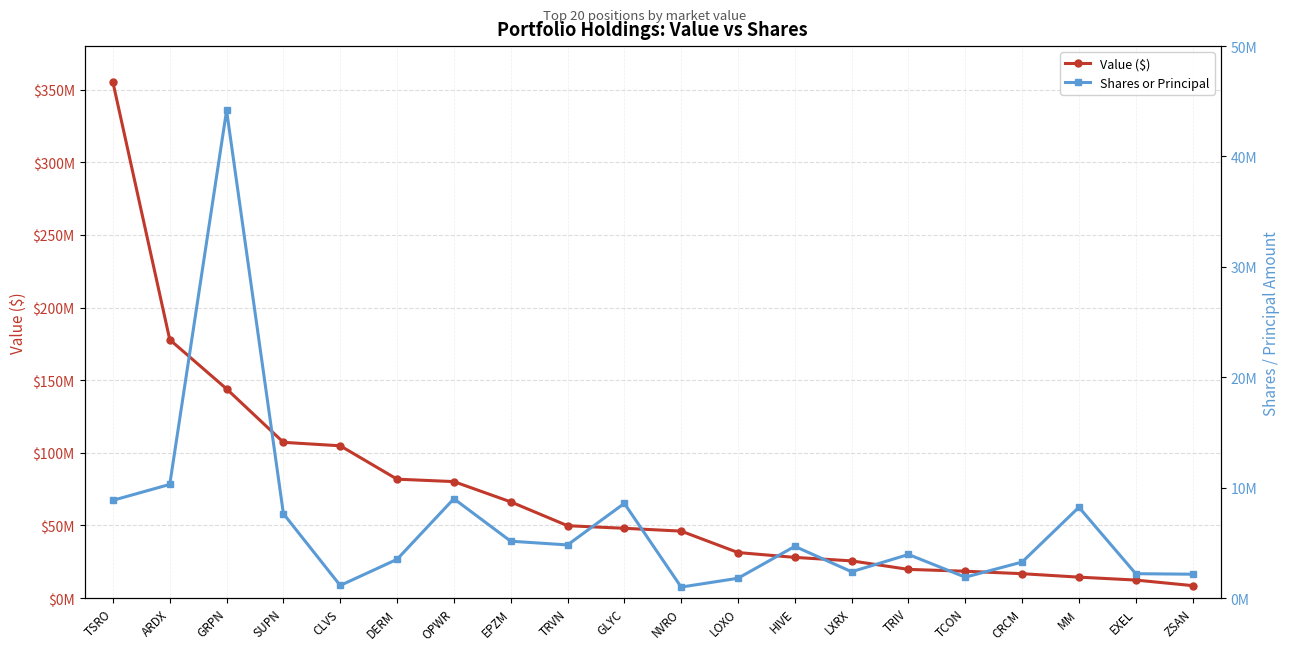

Is it true that Value ($) equals 66226000 at EPZM?

True